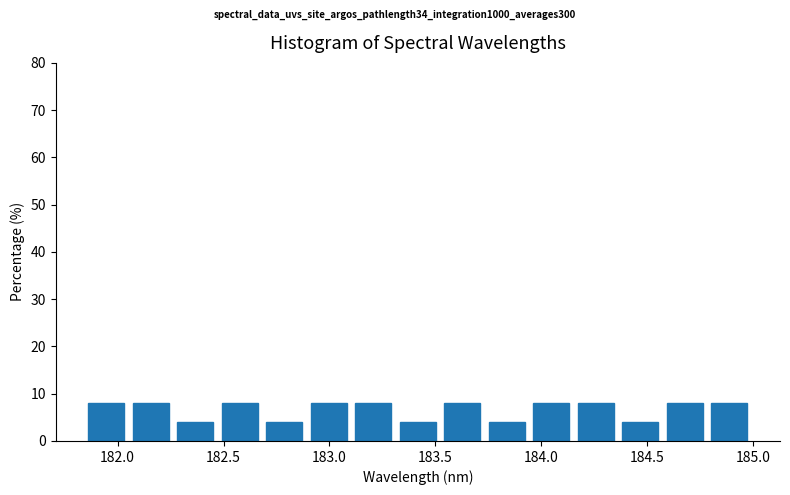

Reading left to right, list every bar in this chart as the range it spans on the x-axis followed by its height. Neither the bar edges nor the heights are printed on the chart, so give them approximately, as read against the axes.

181.85 to 182.05: 8
182.05 to 182.25: 8
182.25 to 182.45: 4
182.45 to 182.70: 8
182.70 to 182.90: 4
182.90 to 183.10: 8
183.10 to 183.30: 8
183.30 to 183.50: 4
183.50 to 183.75: 8
183.75 to 183.95: 4
183.95 to 184.15: 8
184.15 to 184.35: 8
184.35 to 184.55: 4
184.55 to 184.80: 8
184.80 to 185.00: 8